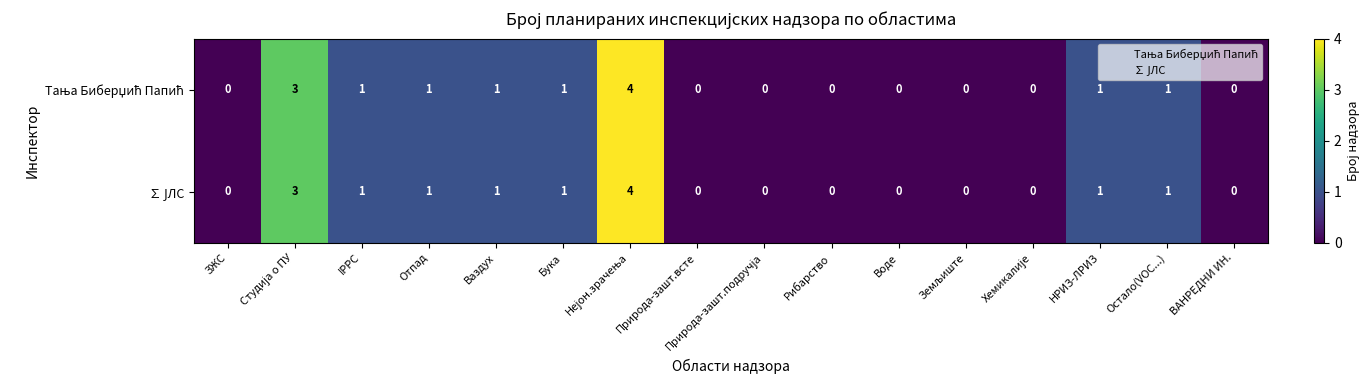

What is the maximum value shown in the chart?

4